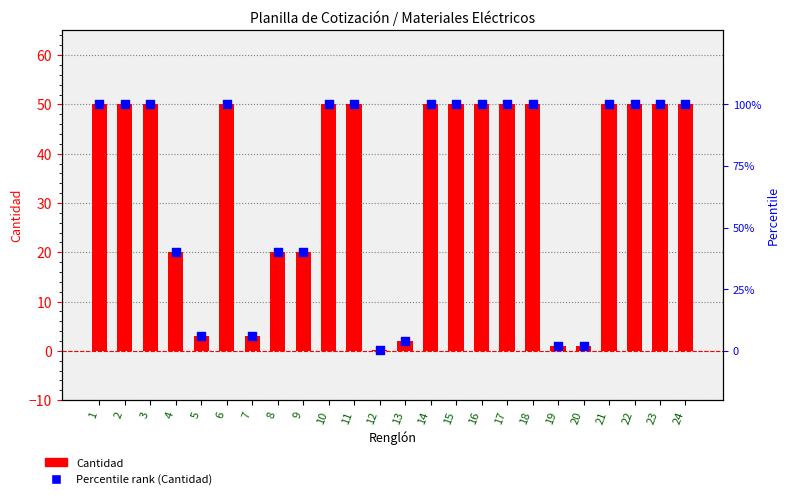

Which series has the largest total across all categories?

Percentile rank (Cantidad)